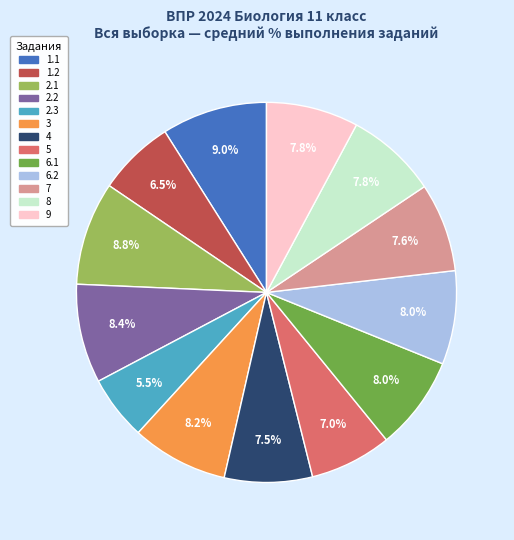

To the nearest percent, what percentage of the pie is 2.1?

9%